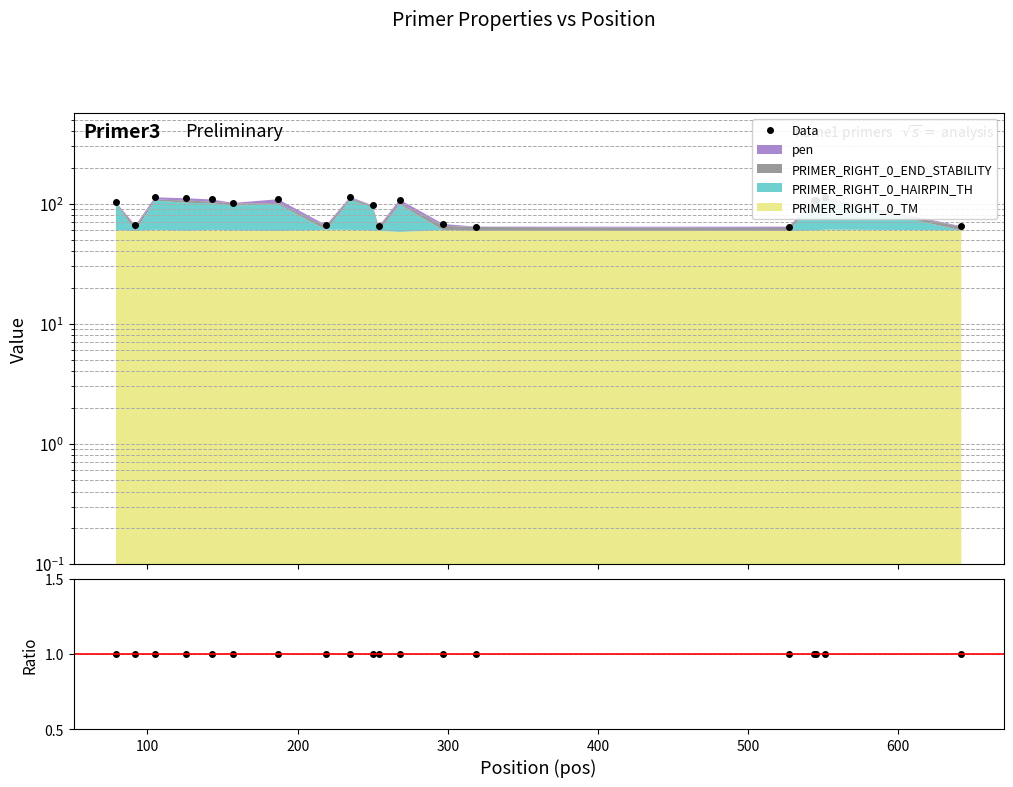

What is the sum of all Data/Model values?

19.0